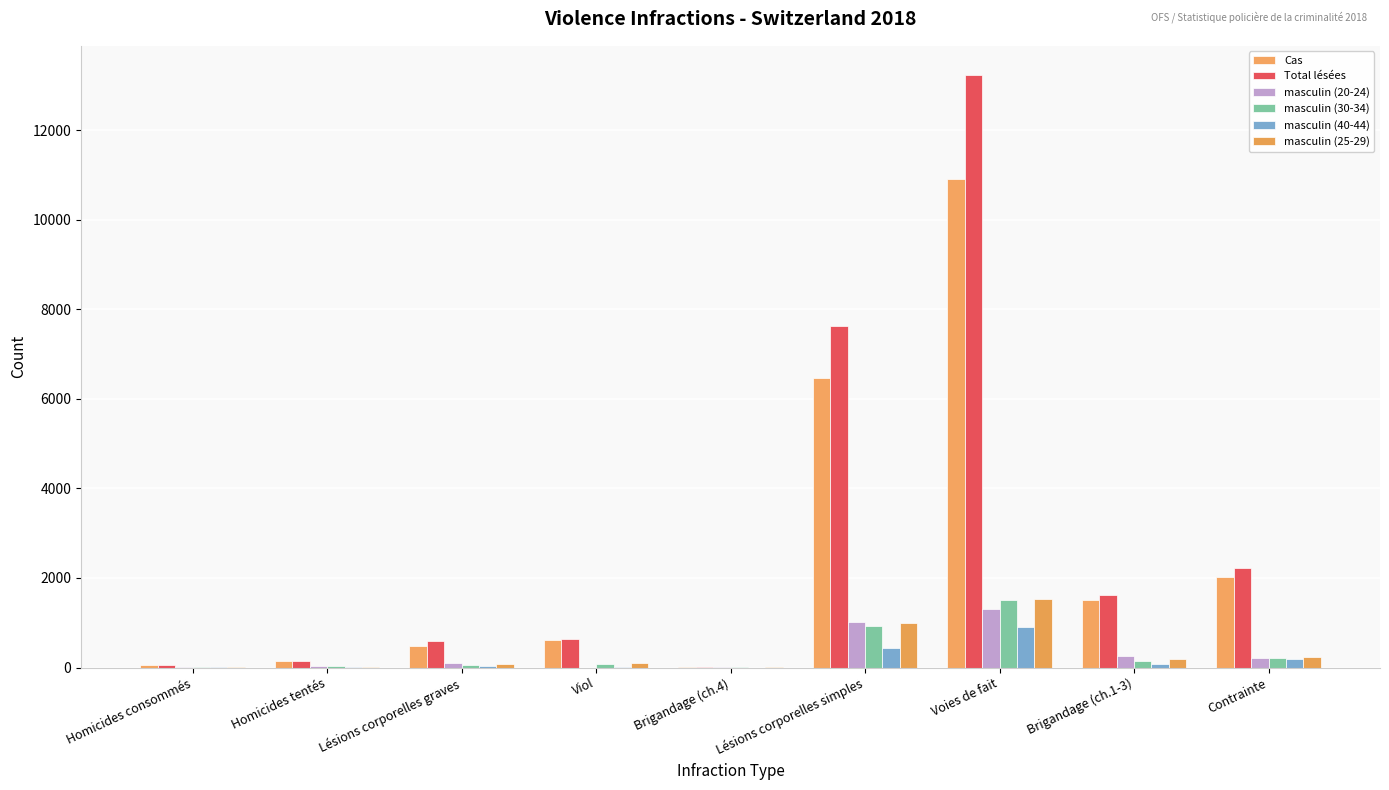

What are all the series names shown in the legend?

Cas, Total lésées, masculin (20-24), masculin (30-34), masculin (40-44), masculin (25-29)